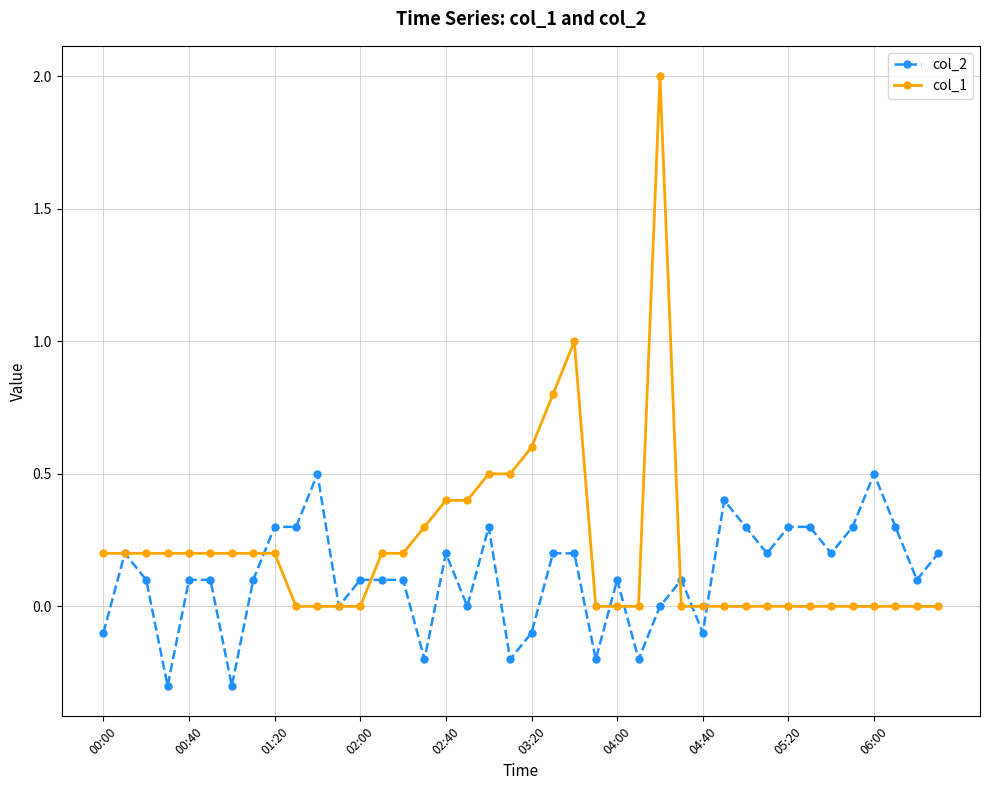

Which series has the largest total across all categories?

col_1